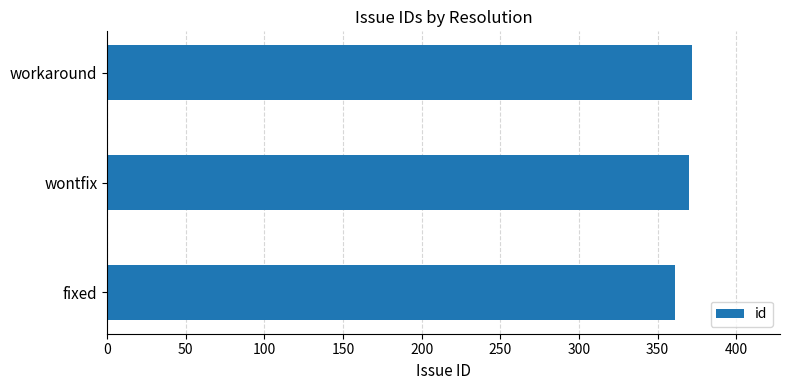

Reading bottom to top, what are all the values shown in this chart?

fixed=361	wontfix=370	workaround=372